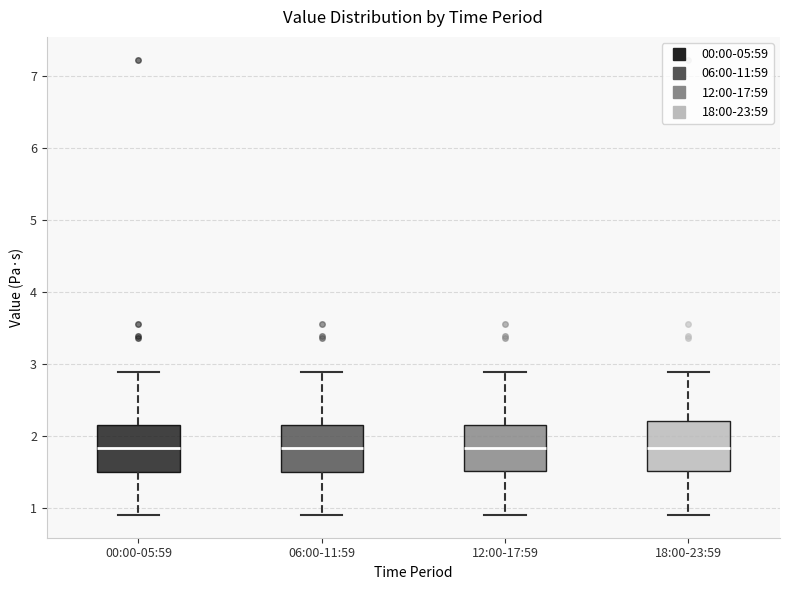

Reading left to right, read every box against the y-axis: the position of its median line, the range the box covers, and the ends of its whiskers. The values are not printed on the chart, so give them approximately, as read against the axis.

00:00-05:59: median 1.8, box 1.5 to 2.1, whiskers 0.9 to 2.9
06:00-11:59: median 1.8, box 1.5 to 2.1, whiskers 0.9 to 2.9
12:00-17:59: median 1.8, box 1.5 to 2.1, whiskers 0.9 to 2.9
18:00-23:59: median 1.8, box 1.5 to 2.2, whiskers 0.9 to 2.9